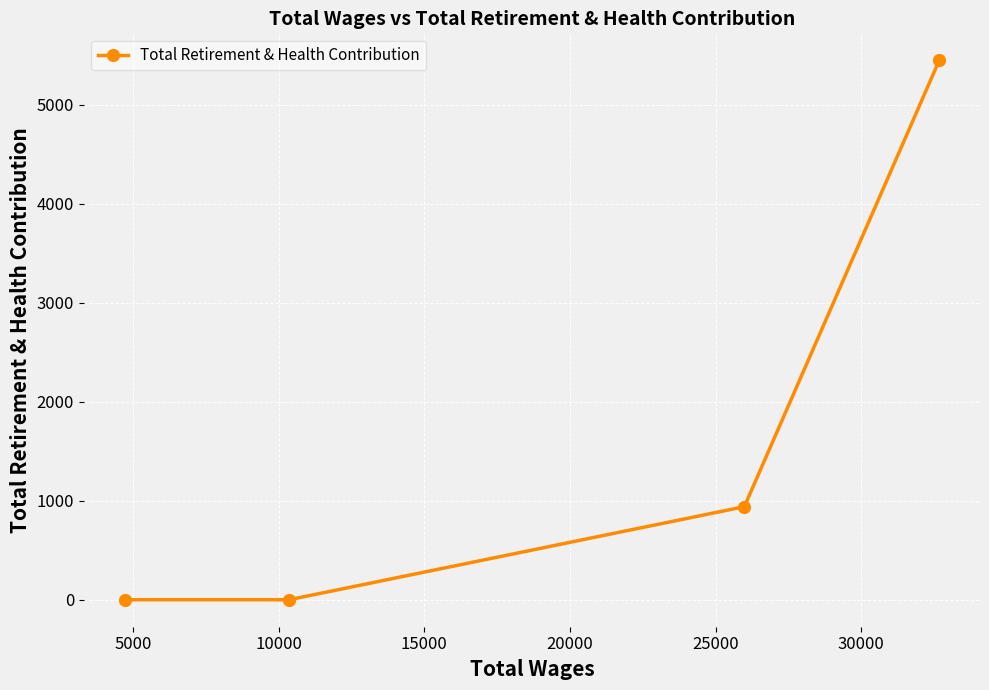

What is the maximum value shown in the chart?

5448